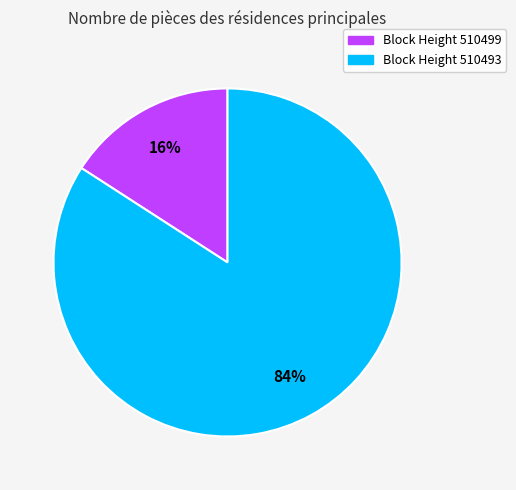

Rank the categories by value from lowest to highest.

Block Height 510499, Block Height 510493